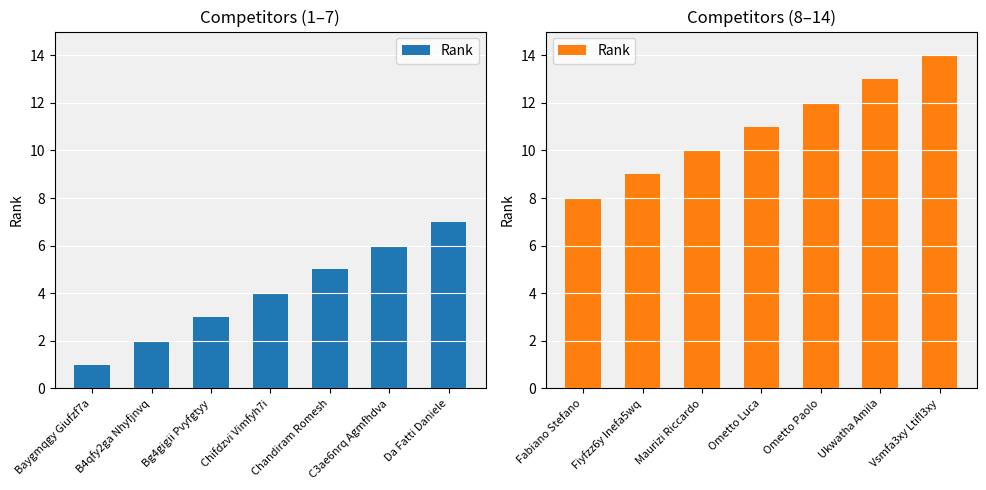

Which category has the lowest value across all series?

Fabiano Stefano